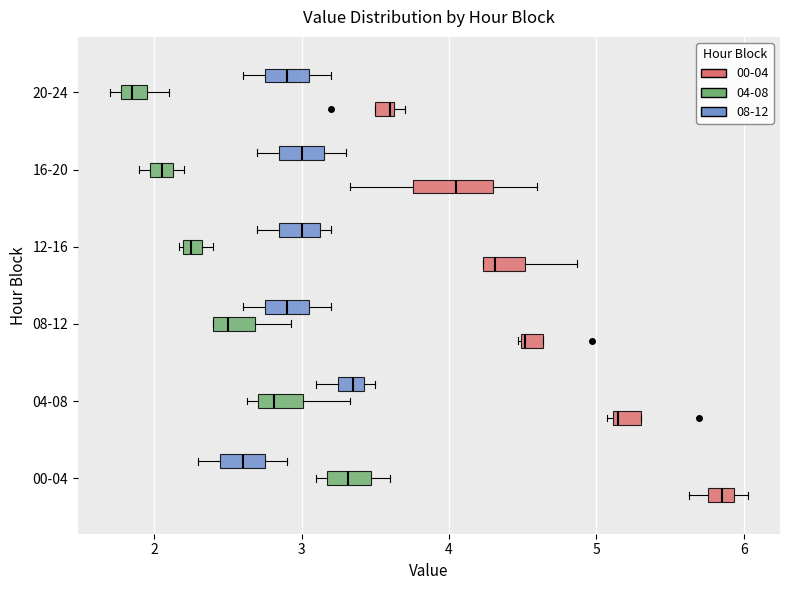

Where is the right edge of the box for 12-16 (04-08) on the x-axis? The values are not printed on the chart, so give them approximately, as read against the axis.

2.3